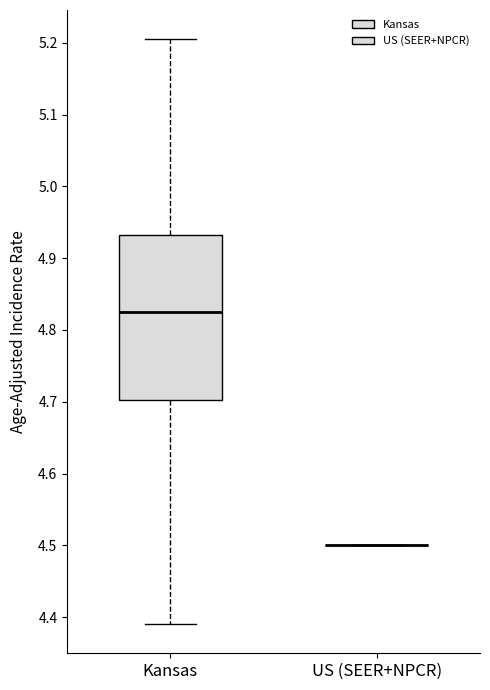

Reading left to right, transcribe this box plot: for each box, give where its median line is, the range the box spans, and where its two whiskers end, as read against the y-axis. The values are not printed on the chart, so give them approximately, as read against the axis.

Kansas: median 4.83, box 4.70 to 4.93, whiskers 4.39 to 5.21
US (SEER+NPCR): box collapsed to a line at 4.50, whiskers 4.50 to 4.50